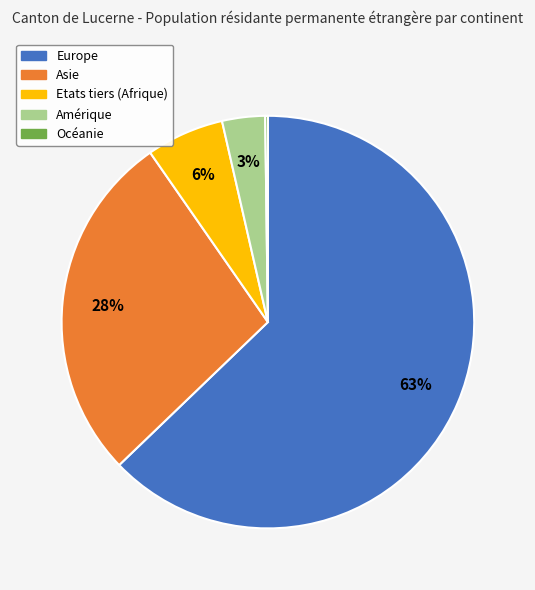

Combined, do Europe and Asie account for over 50%?

Yes